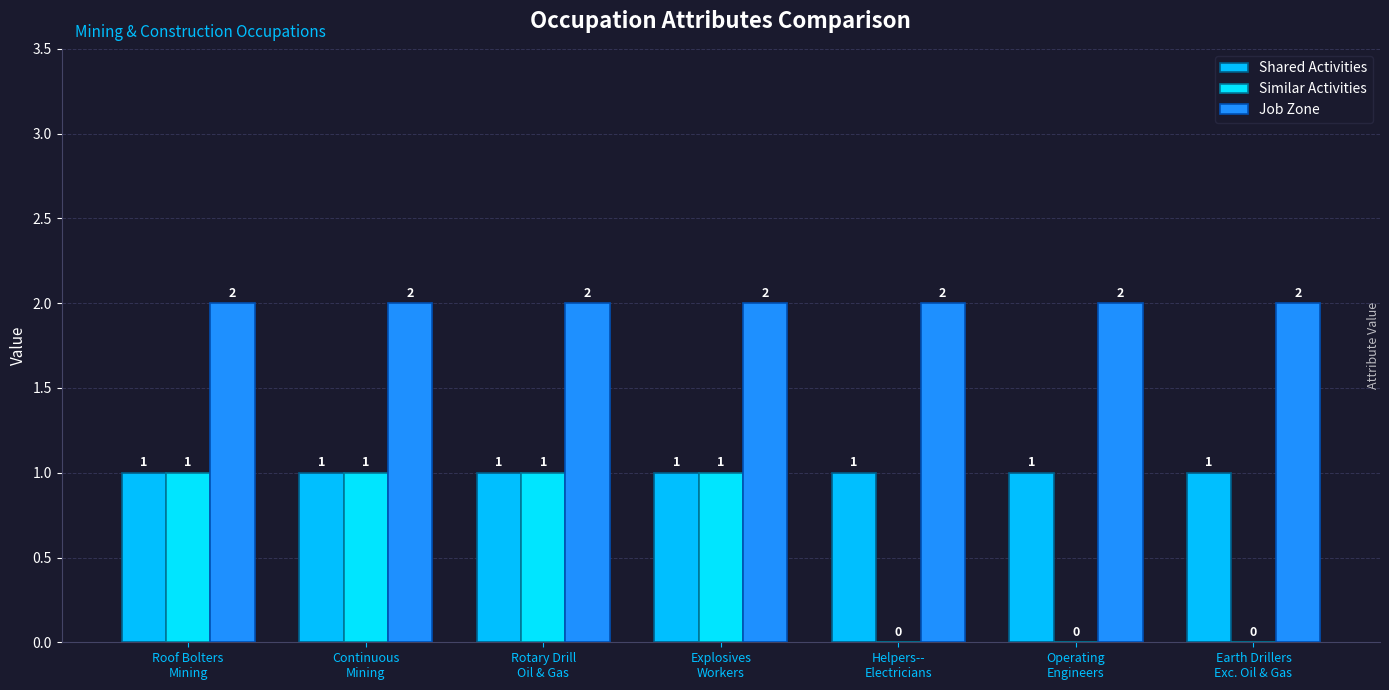

How many categories are shown in the chart?

7